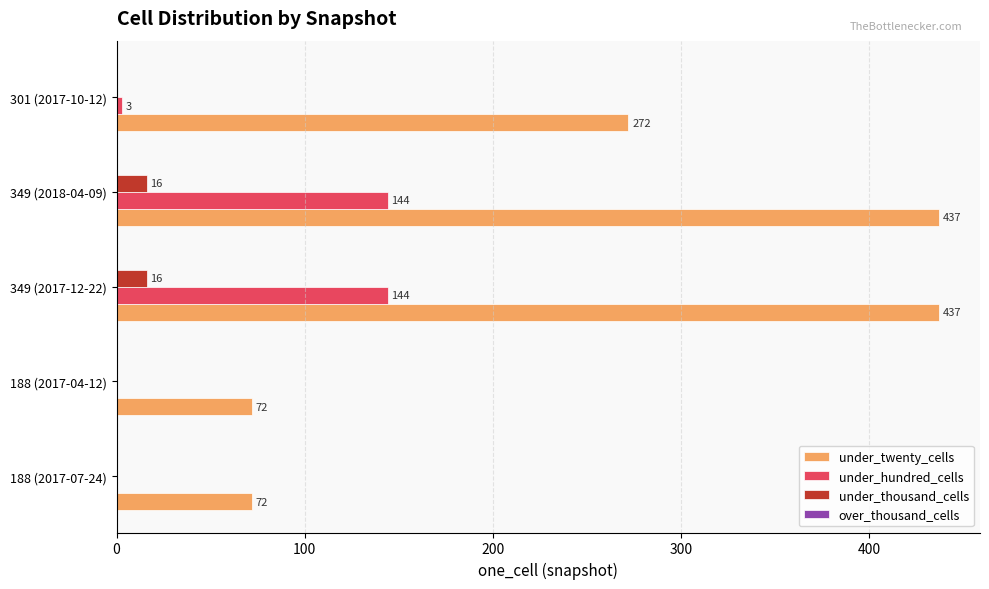

What is the greatest value displayed?

437